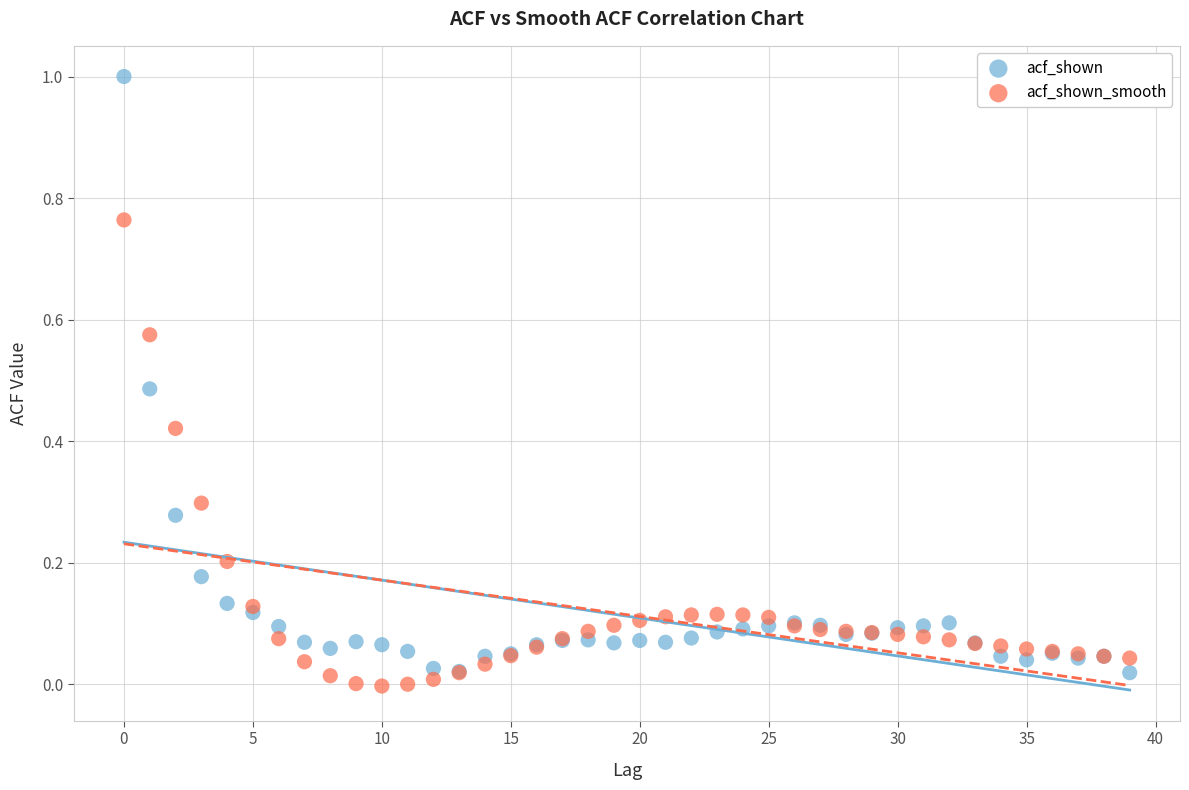

Which series contains the highest Y value?

acf_shown